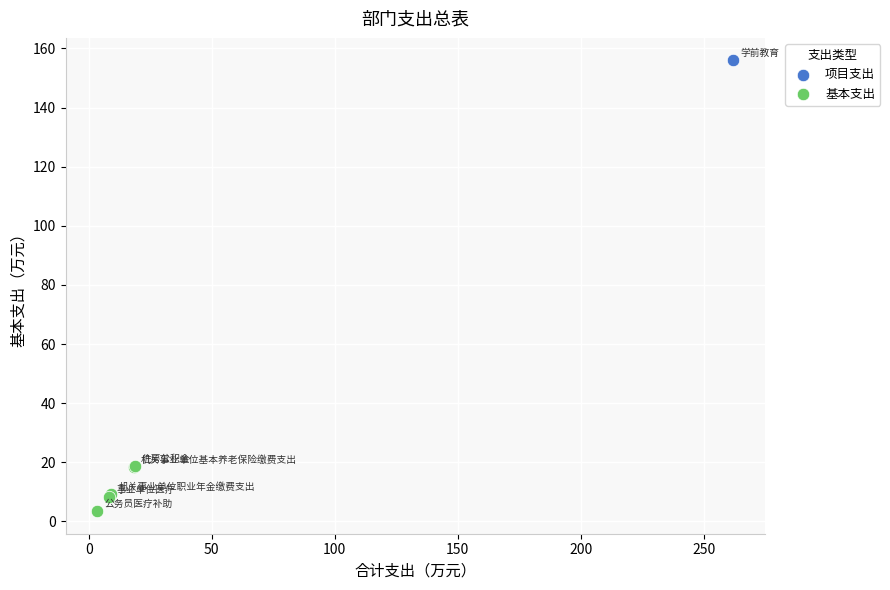

What are all the series names shown in the legend?

项目支出, 基本支出